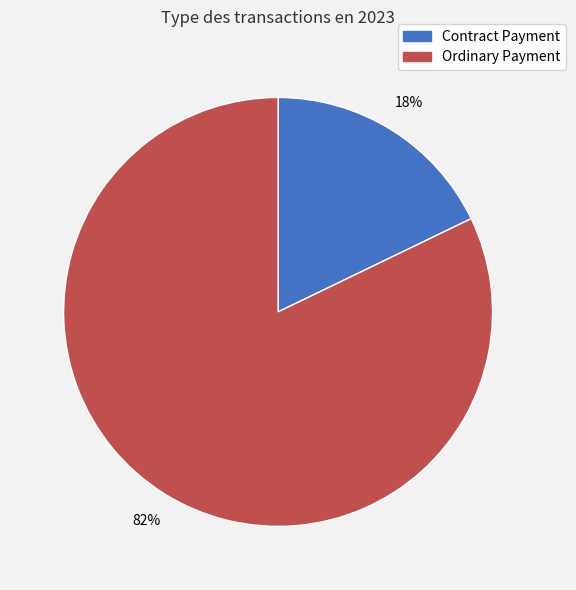

Do Contract Payment and Ordinary Payment together represent more than half of the pie?

Yes